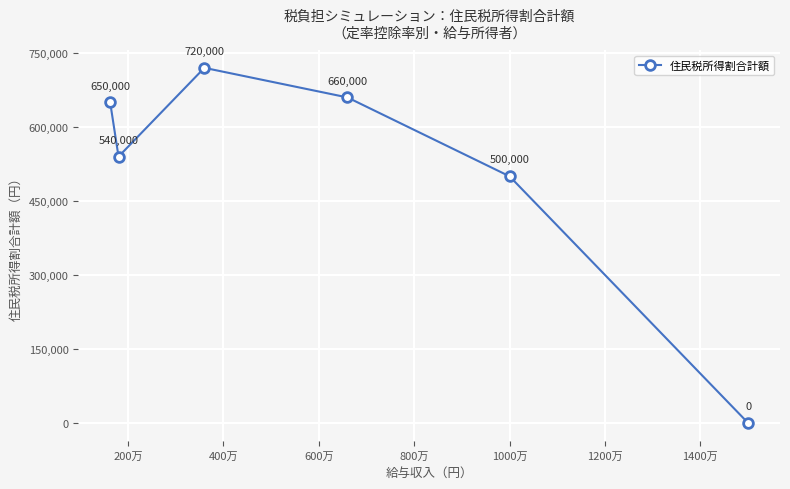

How many interior local peaks (higher than both neighbors) does the data have?

1